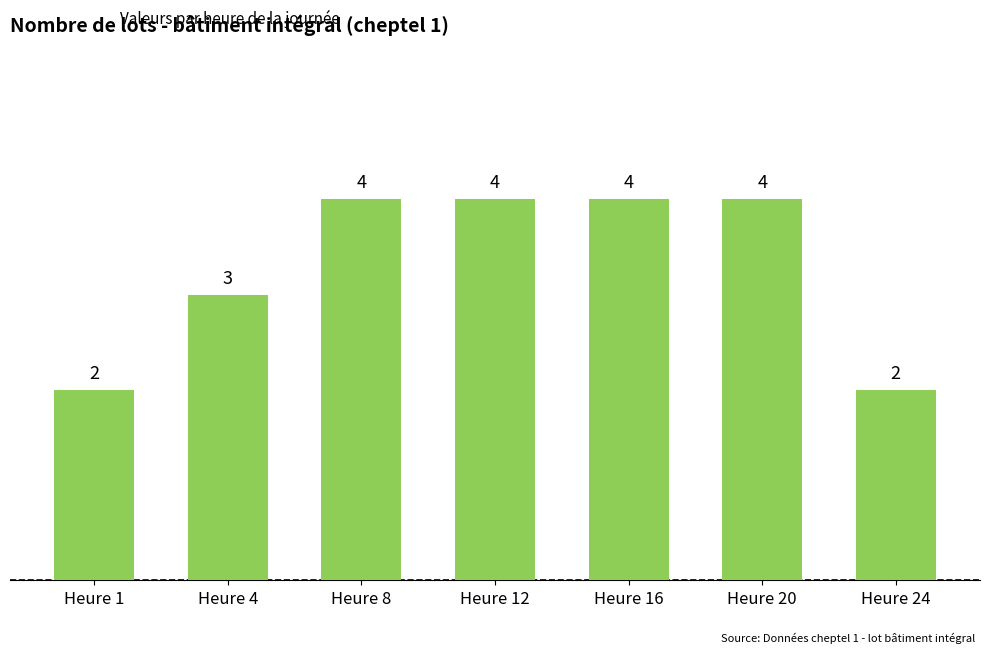

What is the value of the 7th bar from the left?

2